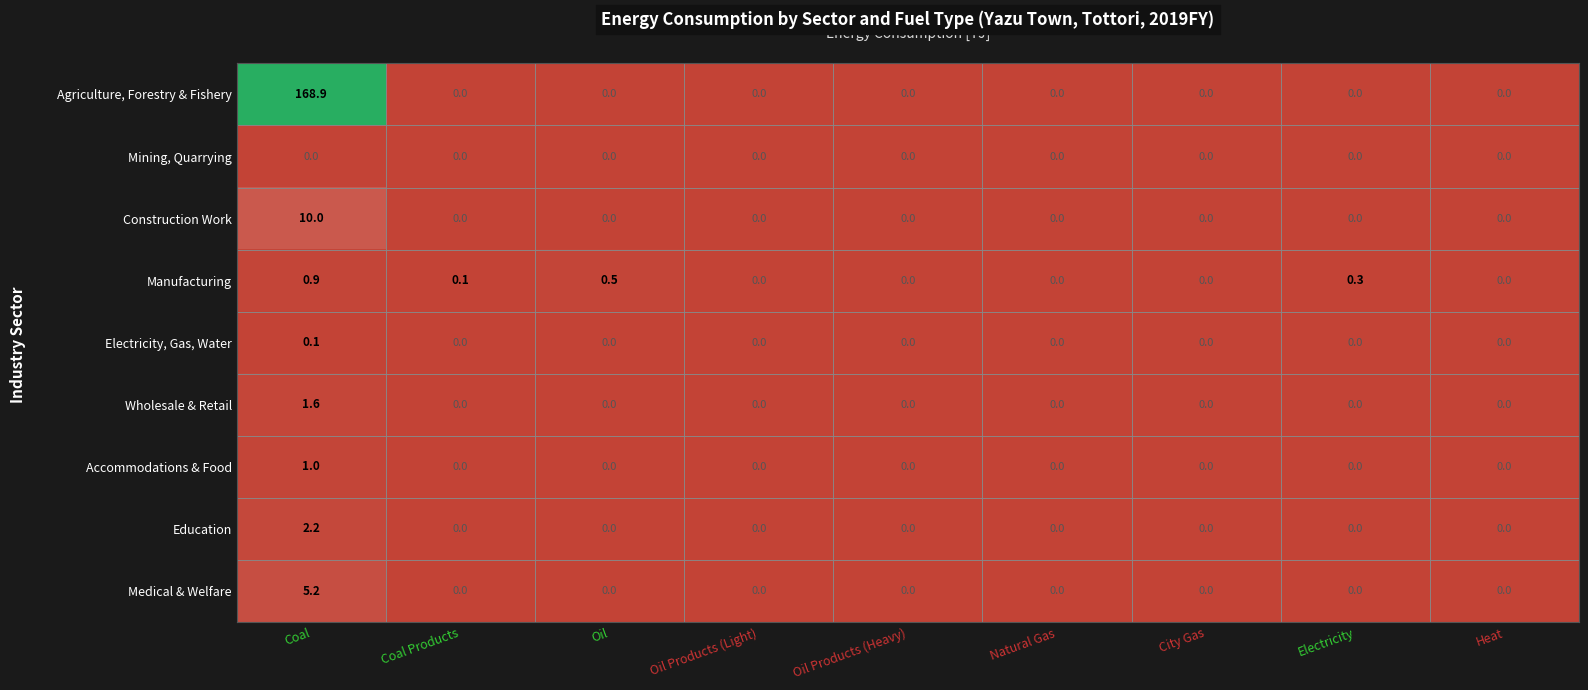

Which series has the largest range (max minus min)?

Agriculture, Forestry & Fishery